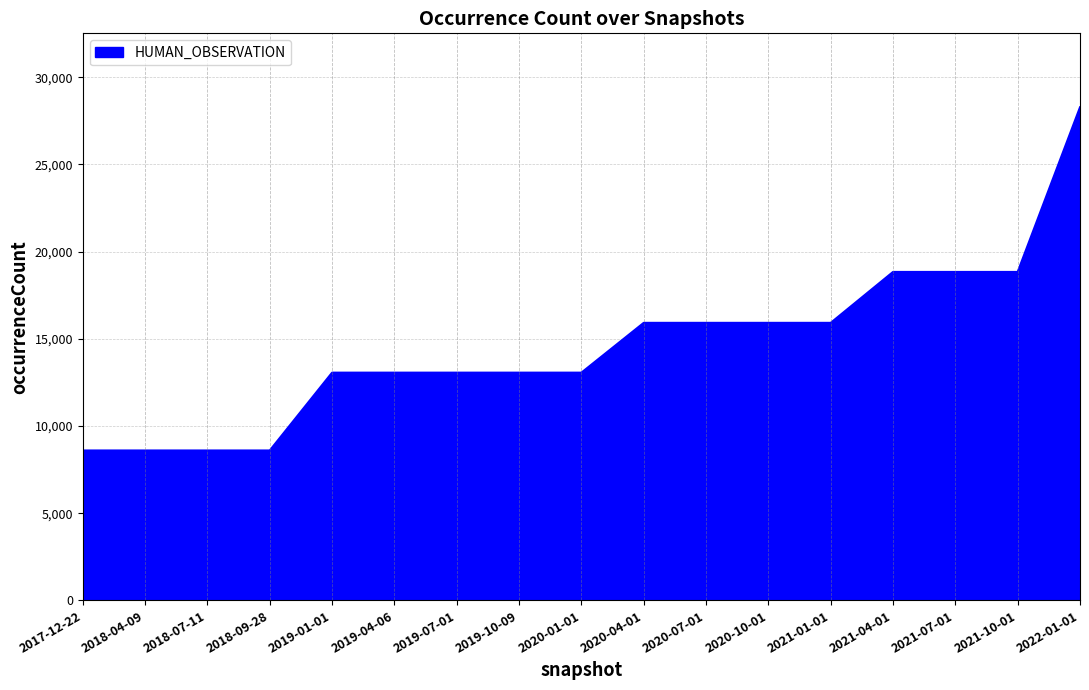

What is the greatest value displayed?

28281